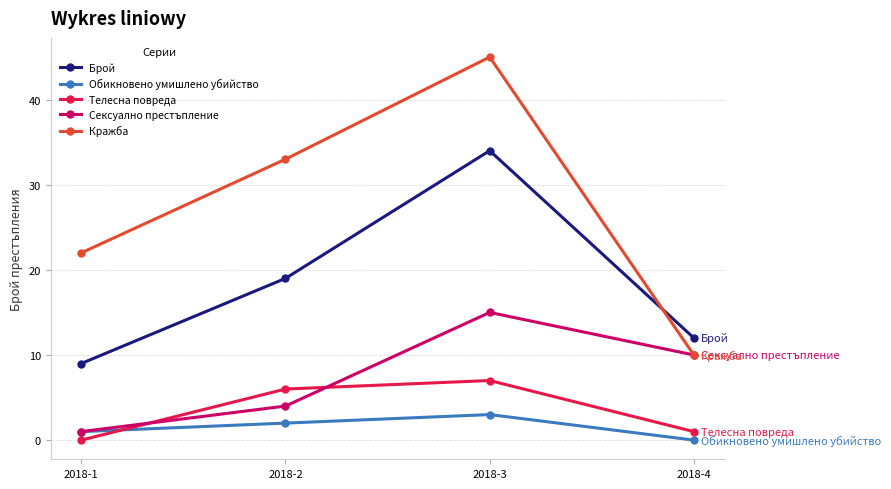

Which series has the largest range (max minus min)?

Кражба